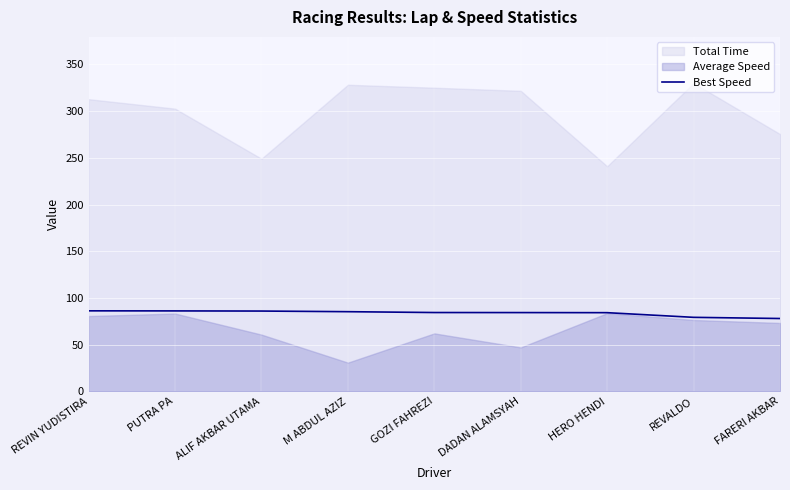

Reading right to left, extract all data points from this chart.

FARERI AKBAR=78.0	REVALDO=79.2	HERO HENDI=84.2	DADAN ALAMSYAH=84.3	GOZI FAHREZI=84.4	M ABDUL AZIZ=85.3	ALIF AKBAR UTAMA=85.9	PUTRA PA=86.1	REVIN YUDISTIRA=86.2